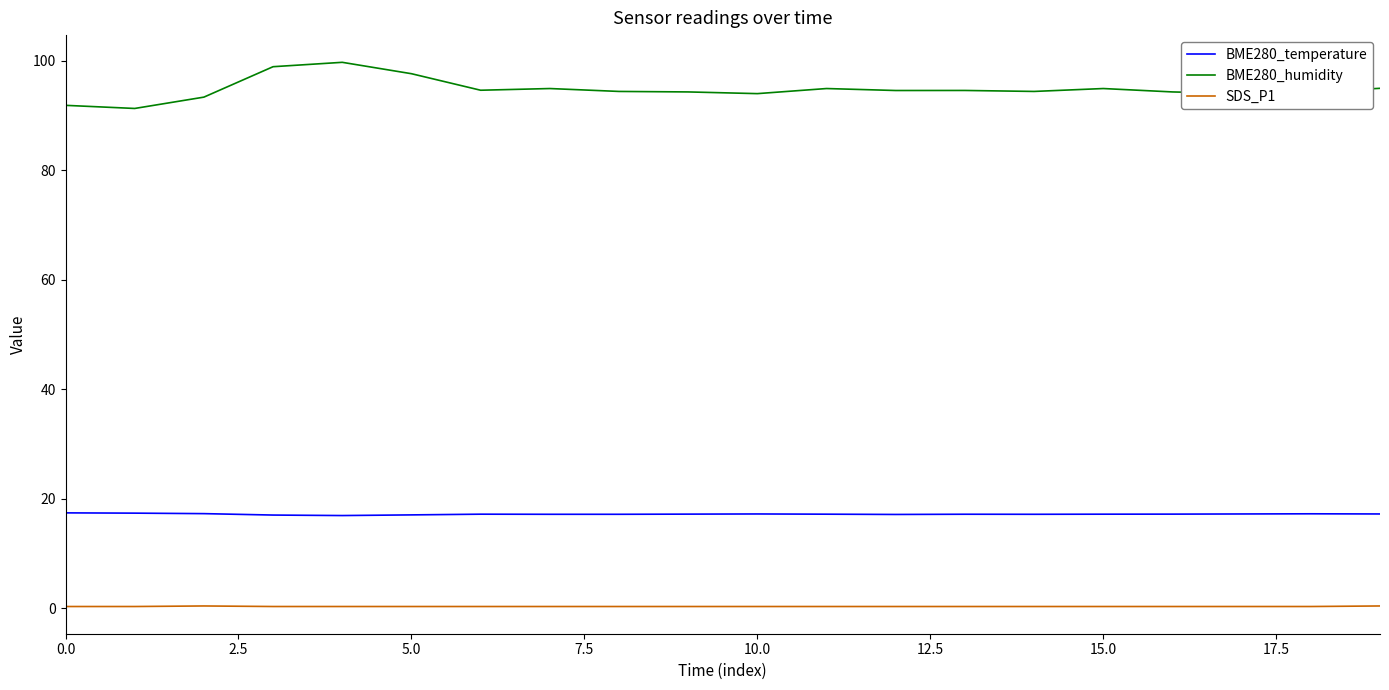

What is the minimum value for BME280_humidity?

91.3